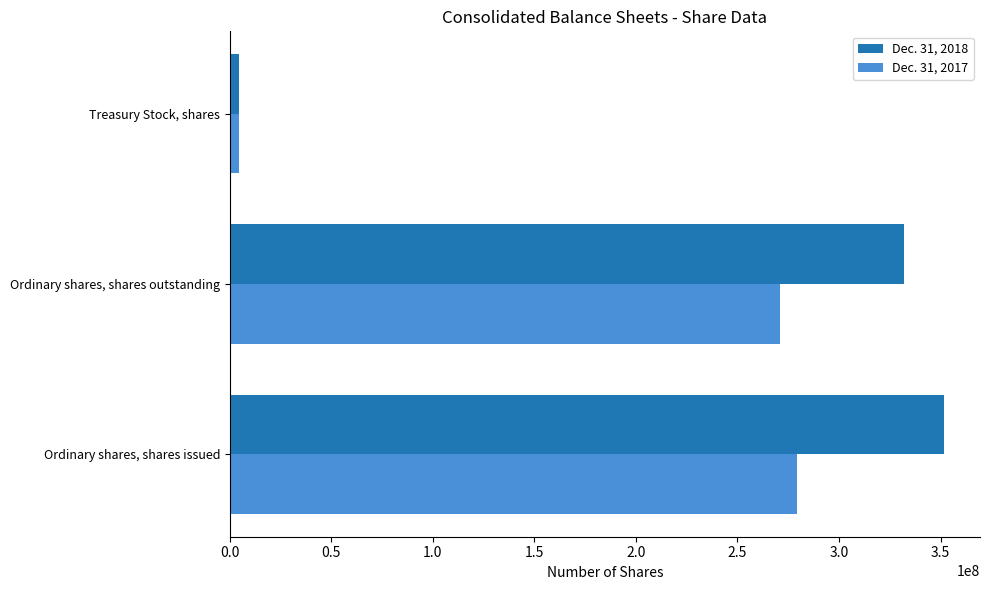

At which category does the chart reach its minimum across all series?

Treasury Stock, shares